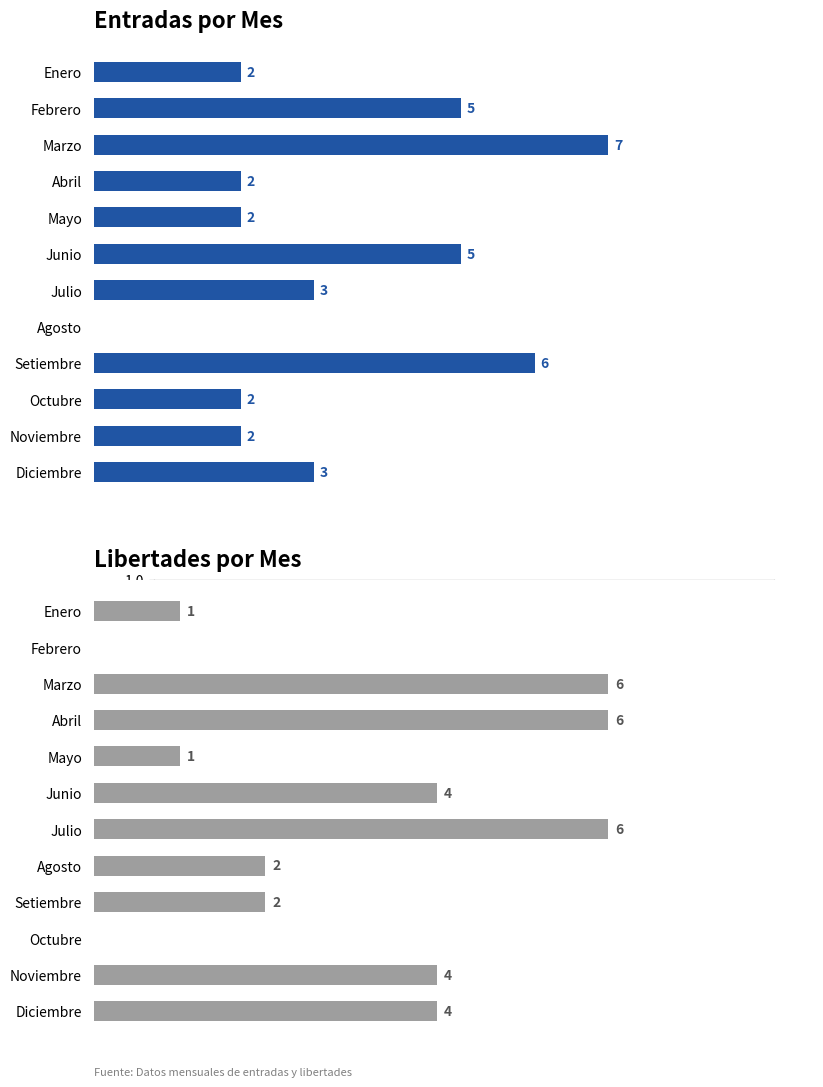

Where does the Entradas series first go above 3?

Febrero